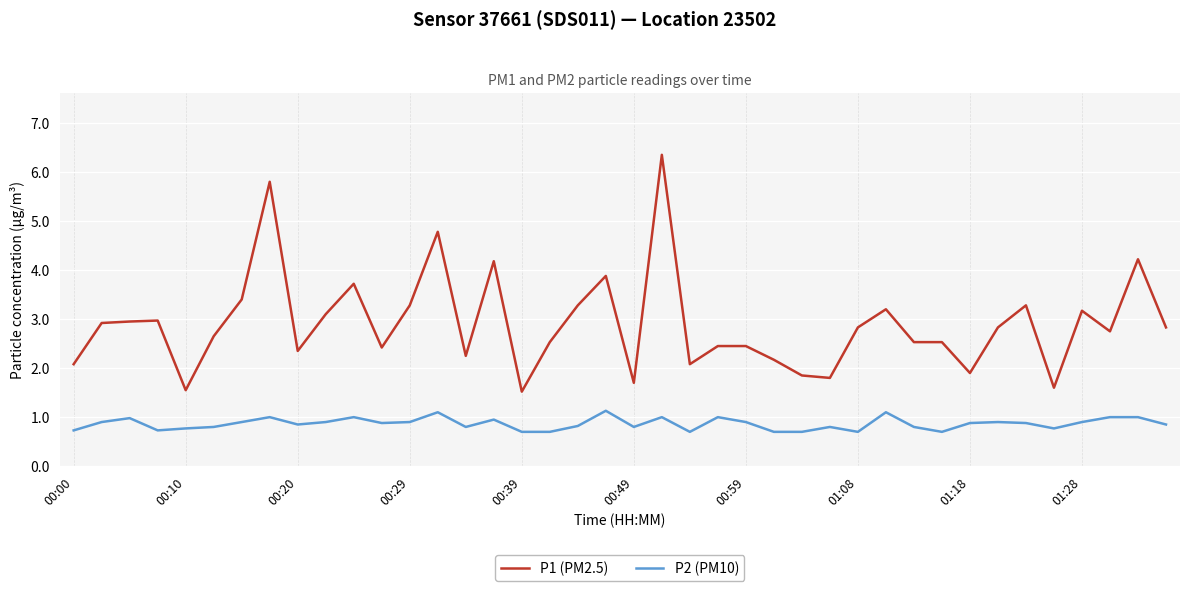

What is the difference between the second highest and minimum values in the P1 (PM2.5) series?

4.3